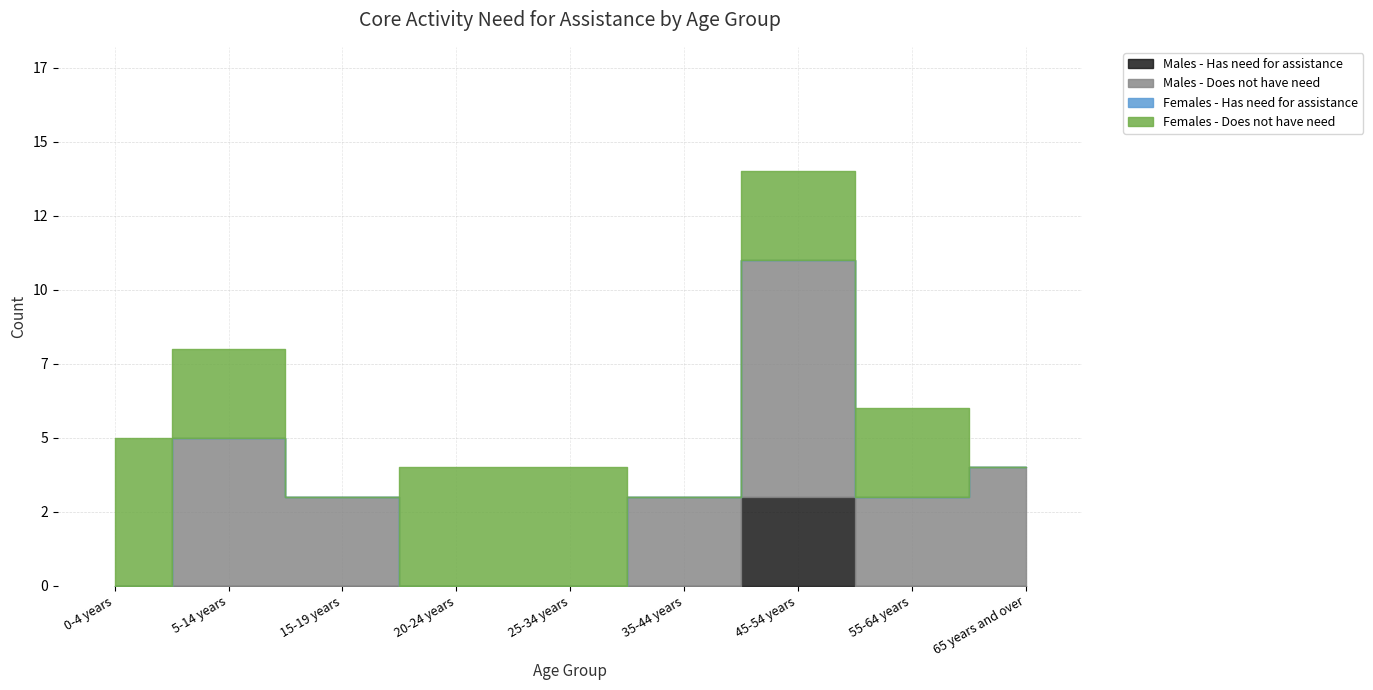

Is the value of Males - Does not have need at 15-19 years greater than the value of Males - Has need for assistance at 5-14 years?

Yes